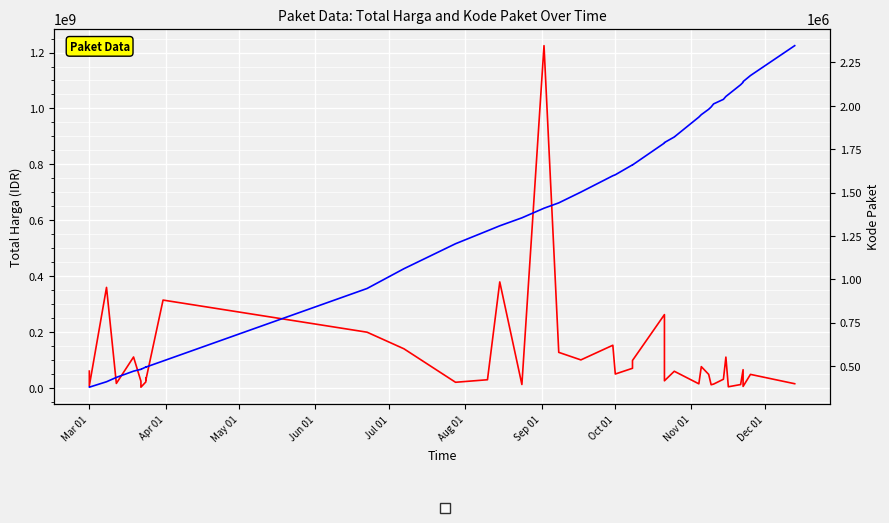

True or false: Total Harga and Kode Paket intersect in this chart.

False